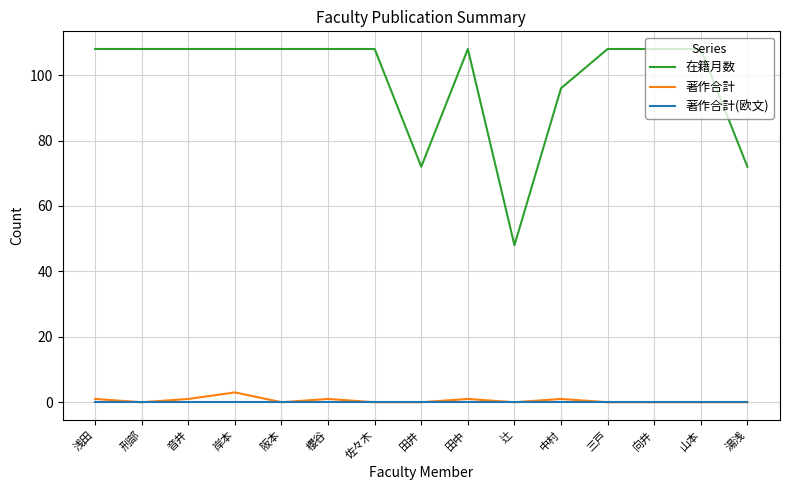

What is the spread (max minus min) of values at 向井?

108